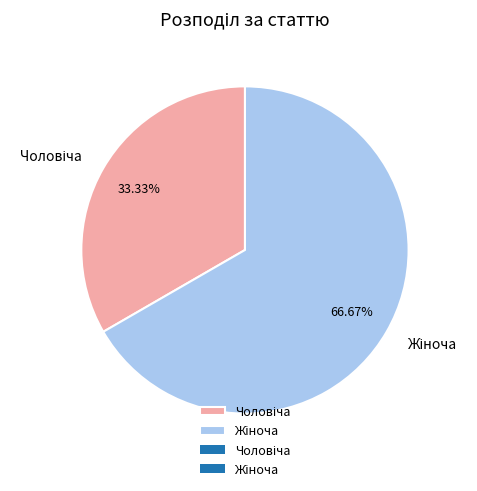

Is there any slice that represents more than half of the pie?

Yes